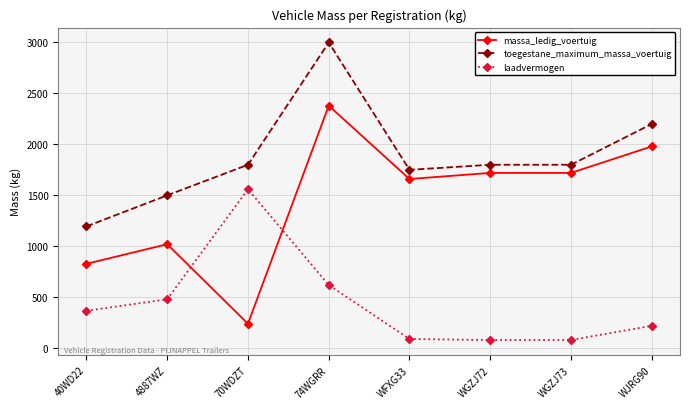

What is the sum of the toegestane_maximum_massa_voertuig values at WGZJ73 and 40WD22?

2995